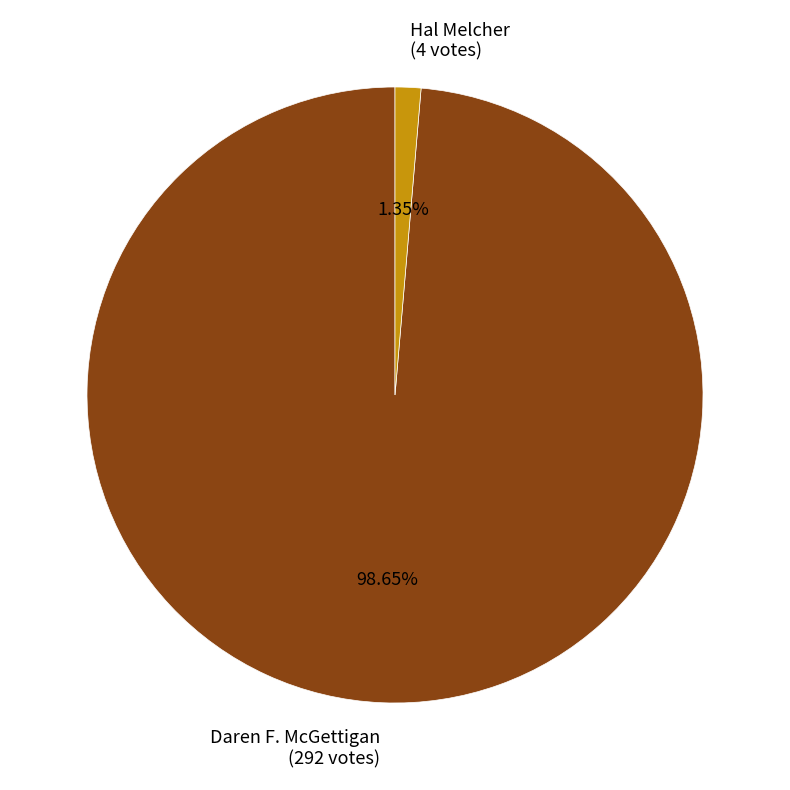

How many slices are in this pie chart?

2